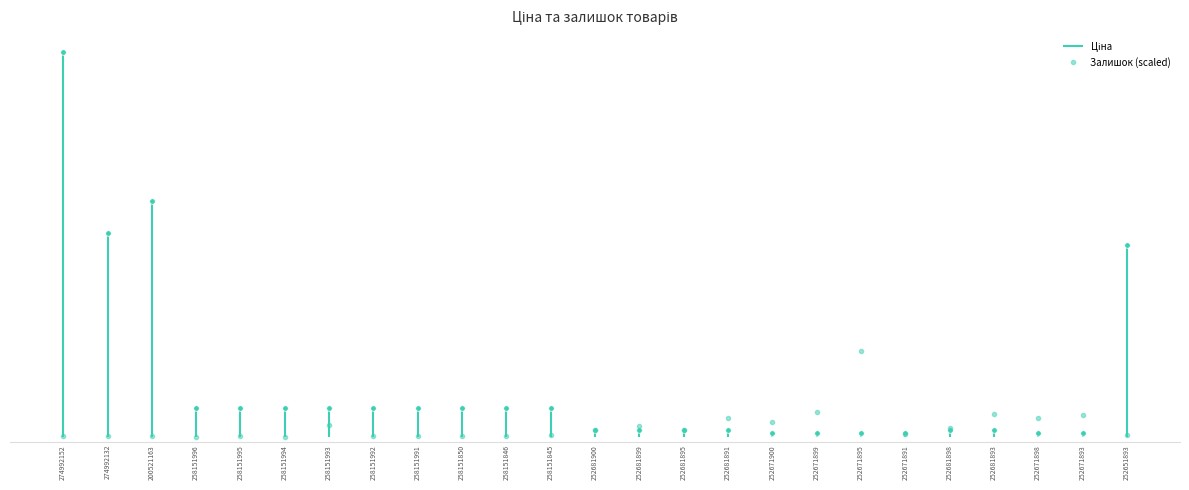

How many points are higher than both their immediate neighbors (excluding endpoints)?

1